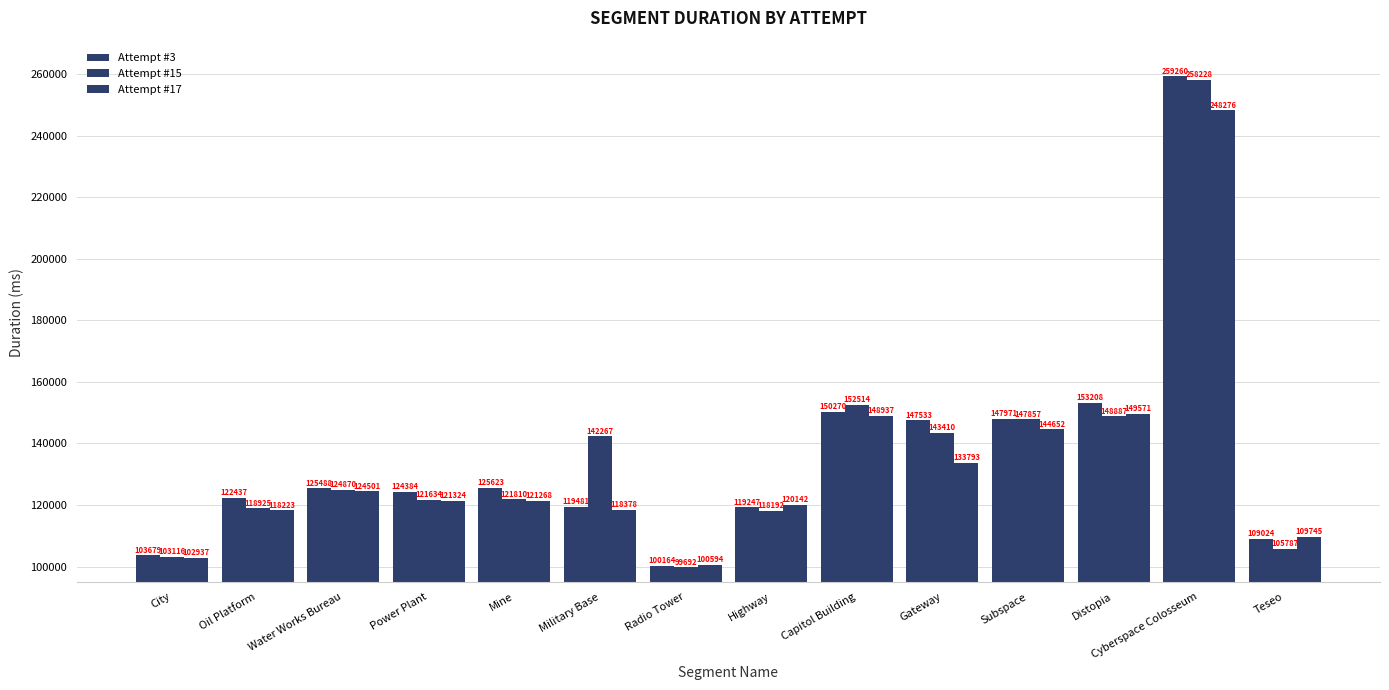

Which series changed the most between Oil Platform and Highway?

Attempt #3